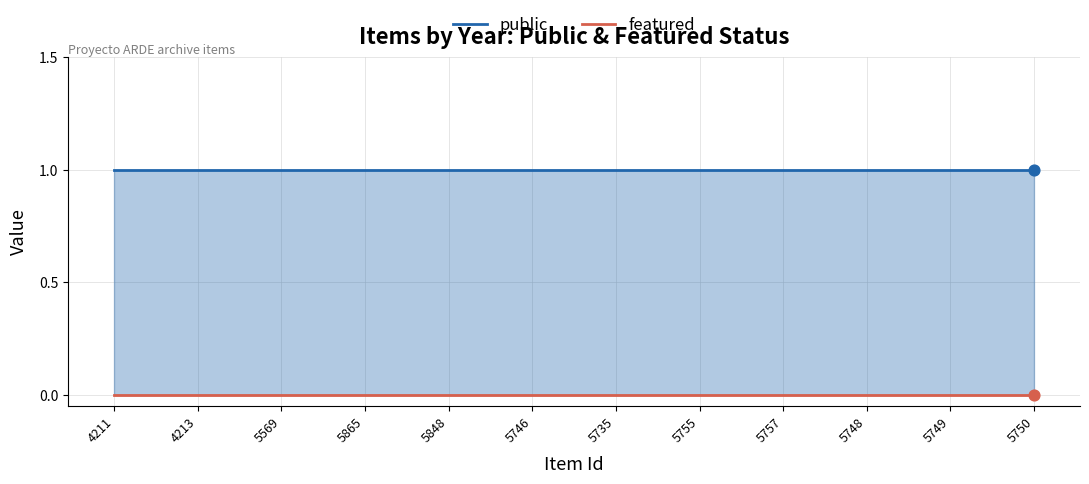

What are all the series names shown in the legend?

public, featured